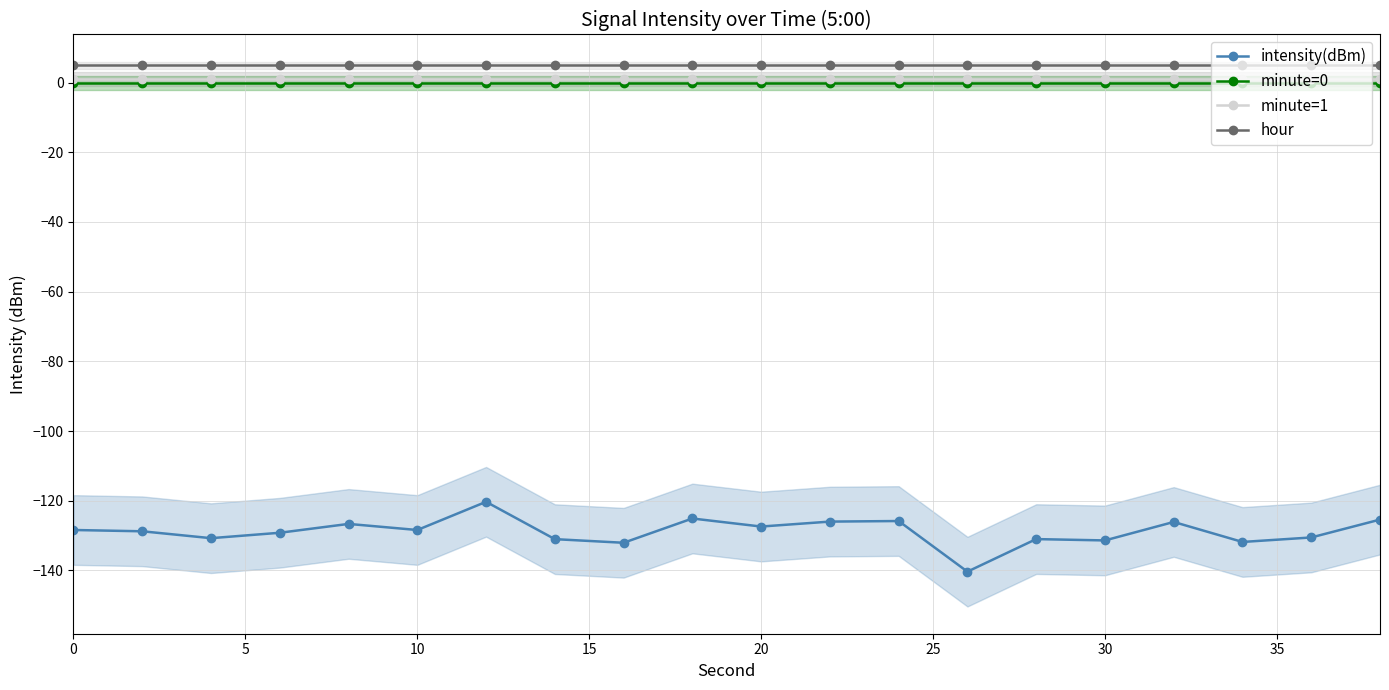

Is it true that minute=1 equals 1.0 at 10?

True